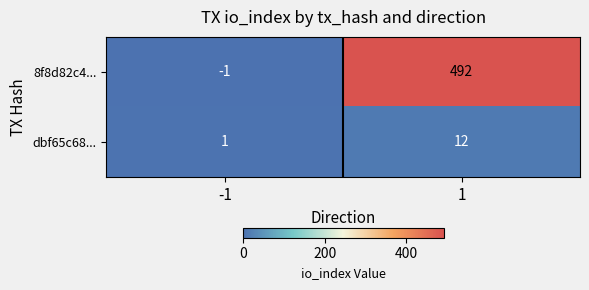

Which series has the widest spread of values?

8f8d82c4...